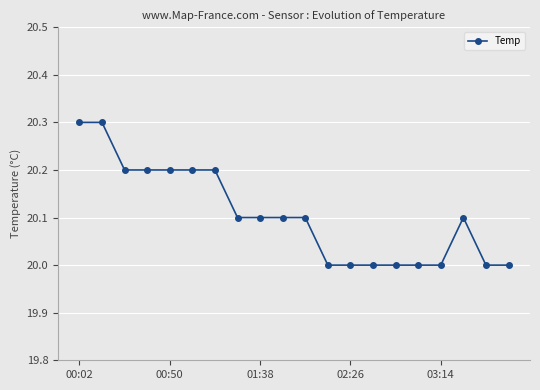

What is the maximum value shown in the chart?

20.3